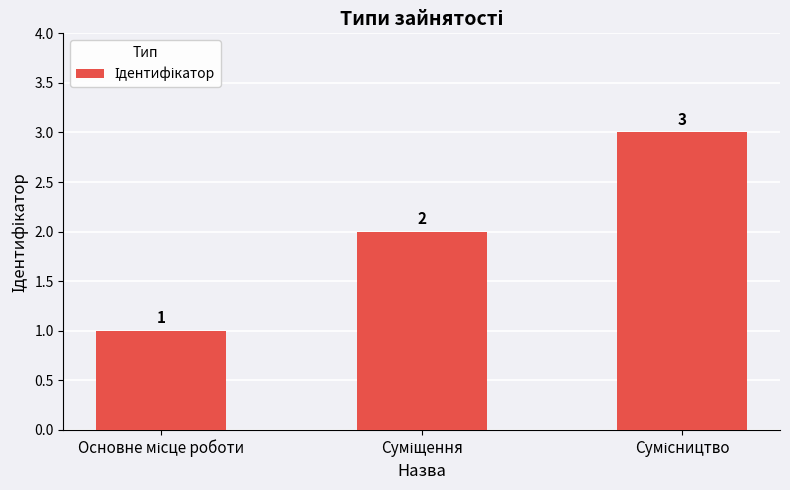

Are the bars grouped side by side (vs. stacked)?

No